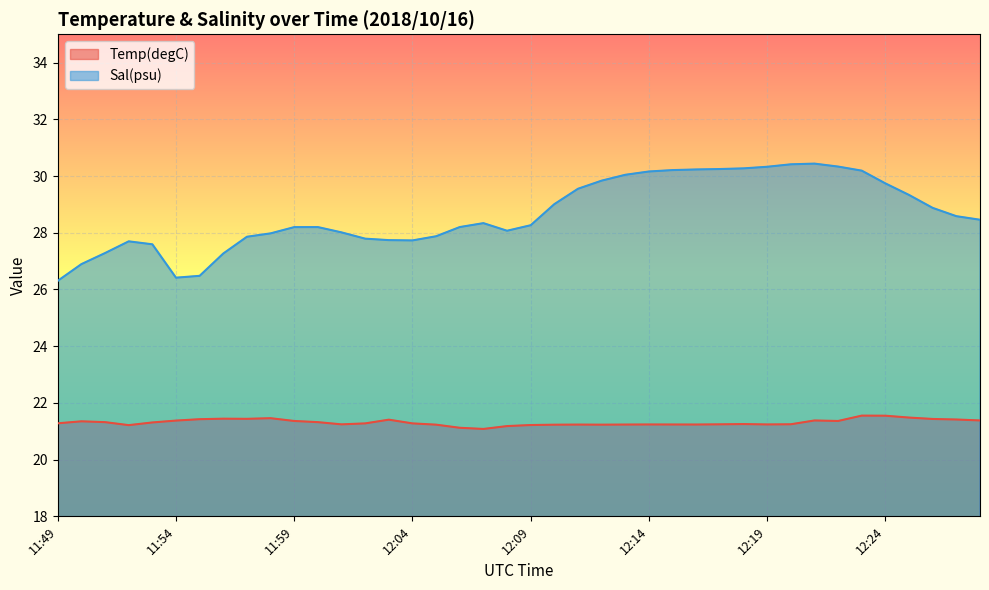

Where is the first local minimum for Temp(degC)?

11:52